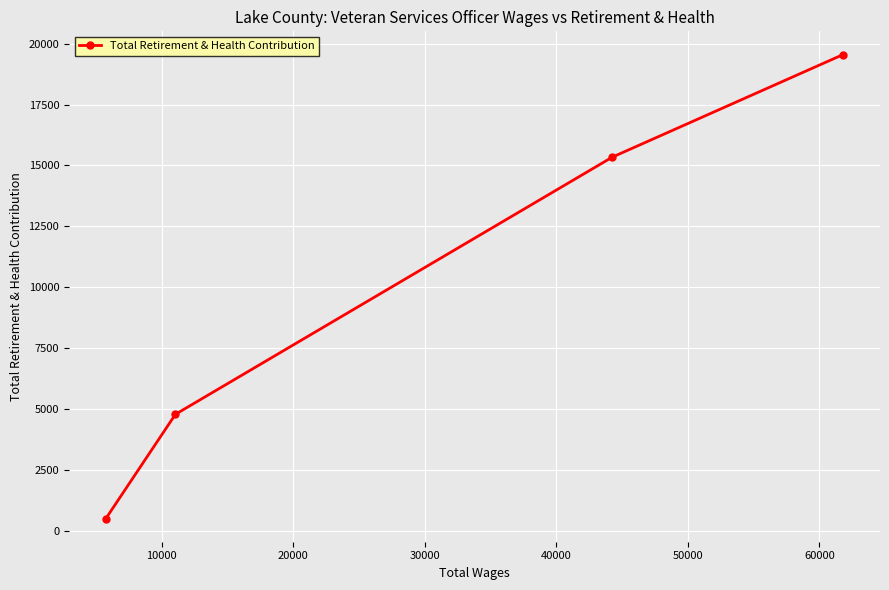

What is the average value?

10051